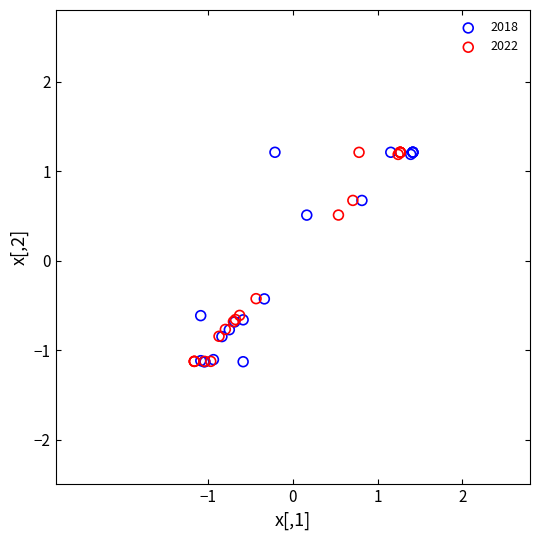

Which series has the largest Y range (max minus min)?

2018